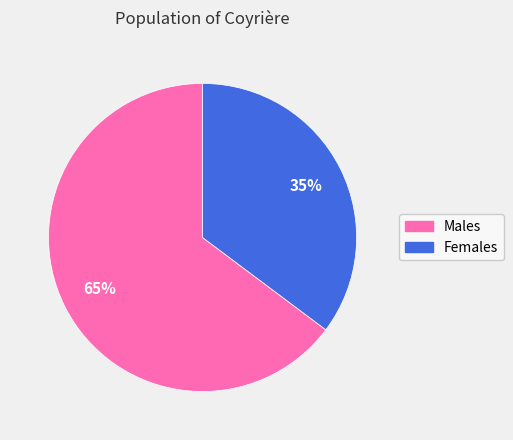

Count the number of slices in the pie.

2